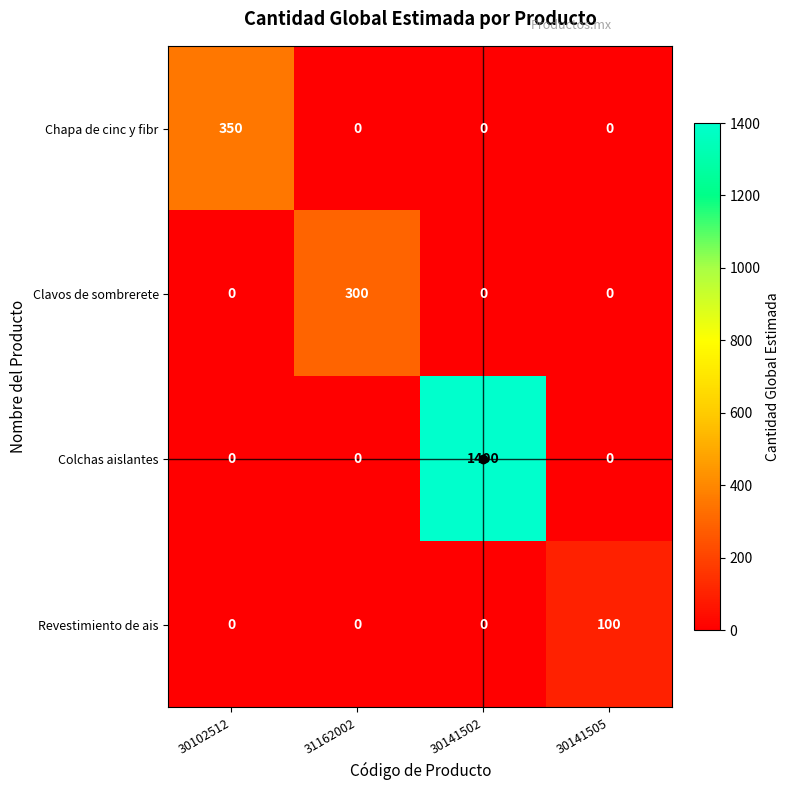

The Revestimiento de ais series shows 53 at 30102512. True or false?

False